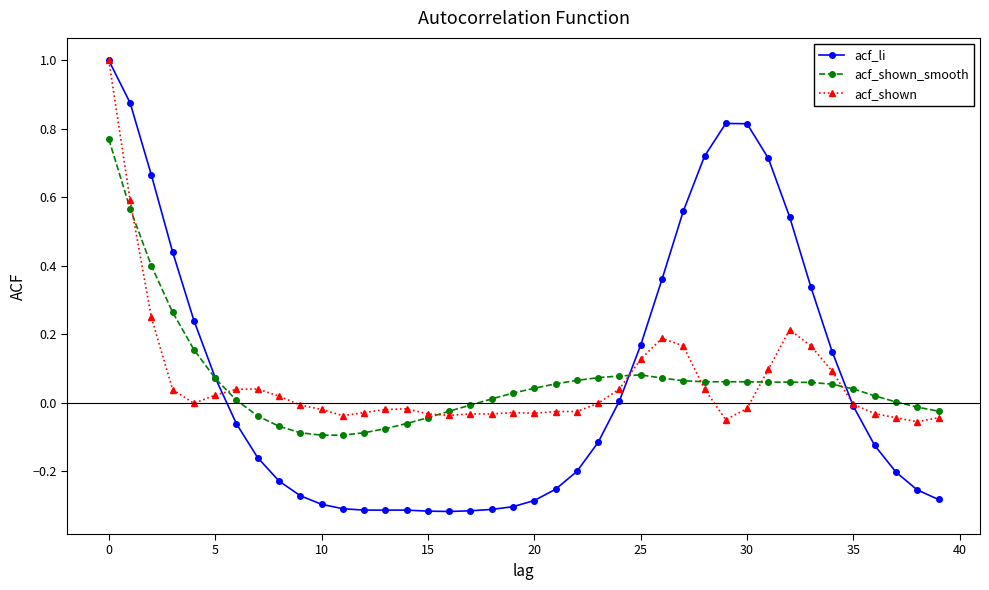

Which series has the widest spread of values?

acf_li